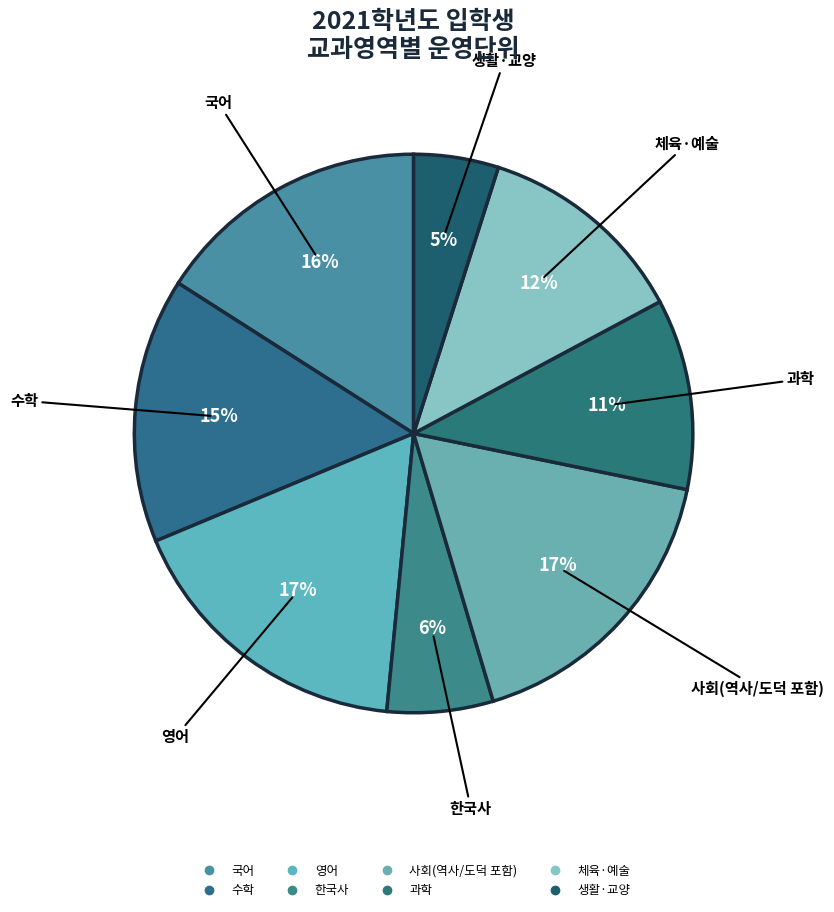

Rank the categories by value from highest to lowest.

영어, 사회(역사/도덕 포함), 국어, 수학, 체육·예술, 과학, 한국사, 생활·교양